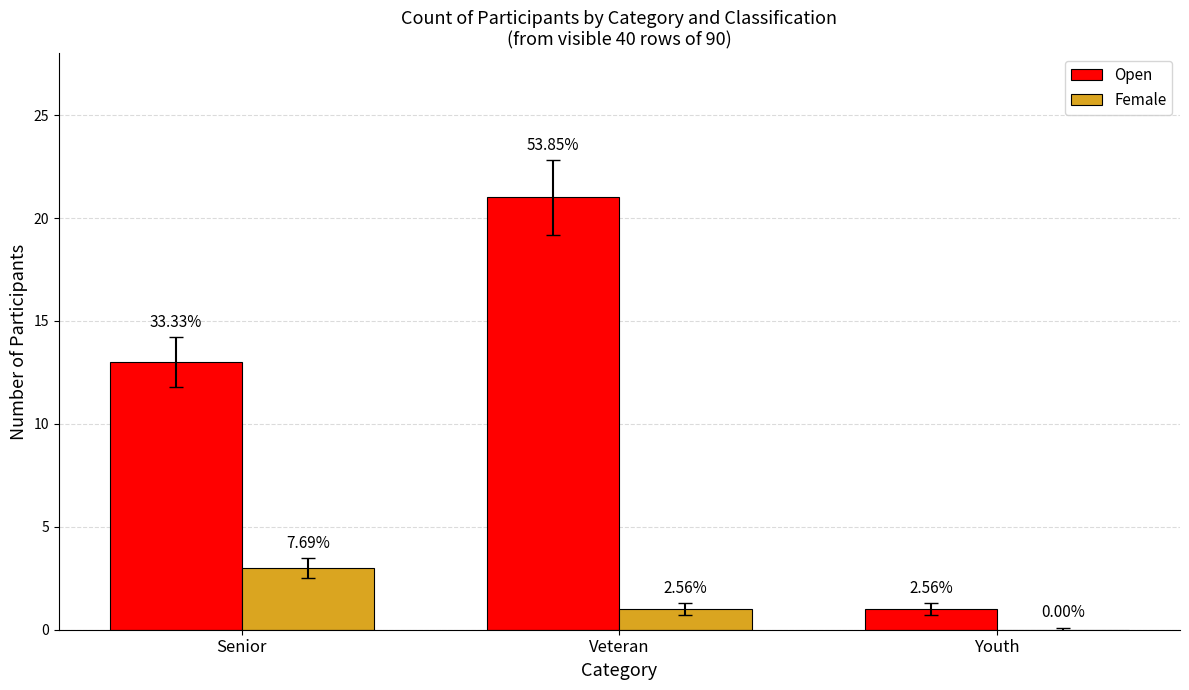

At which label does Female first exceed 1?

Senior